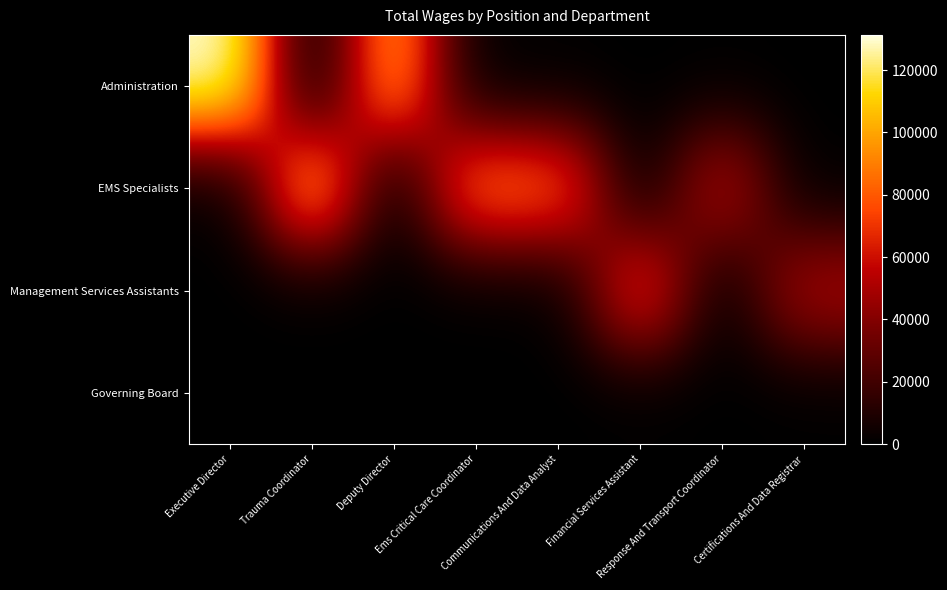

List the series in order of their peak value, lowest first.

Governing Board, Management Services Assistants, EMS Specialists, Administration